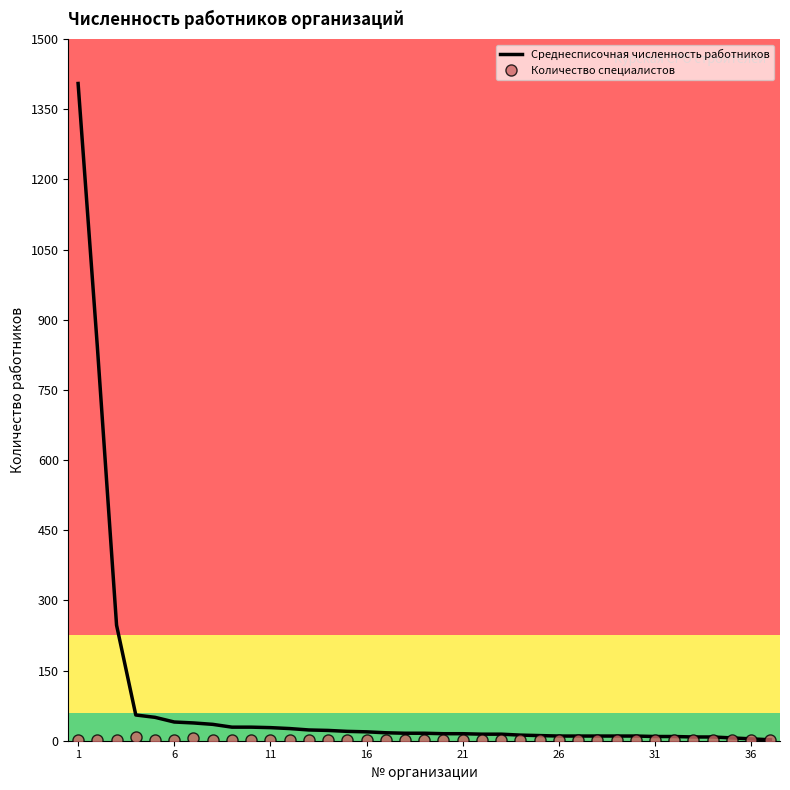

What is the maximum value for Среднесписочная численность работников?

1405